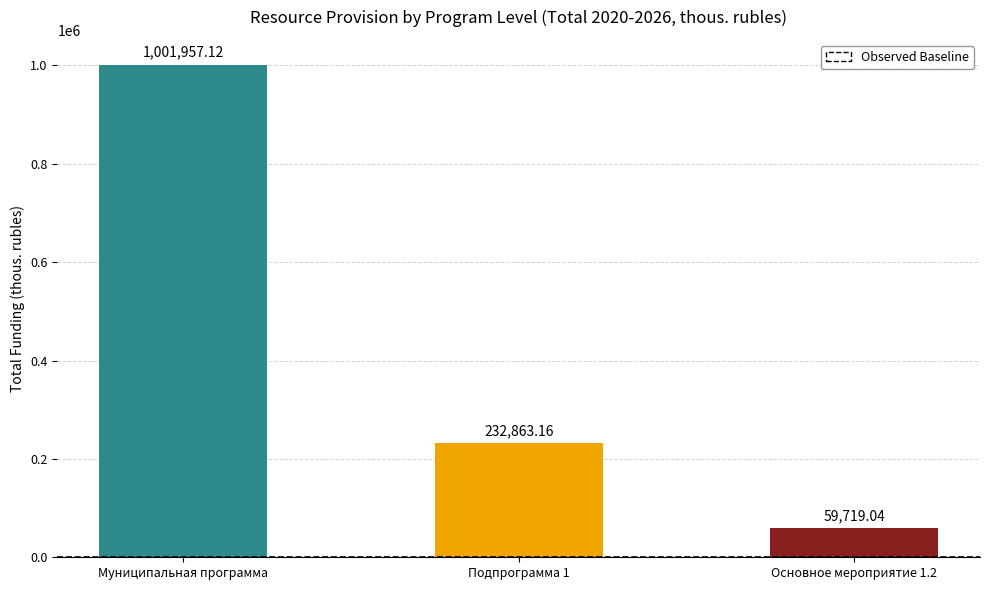

What is the change in value from Муниципальная программа to Основное мероприятие 1.2?

-942238.1